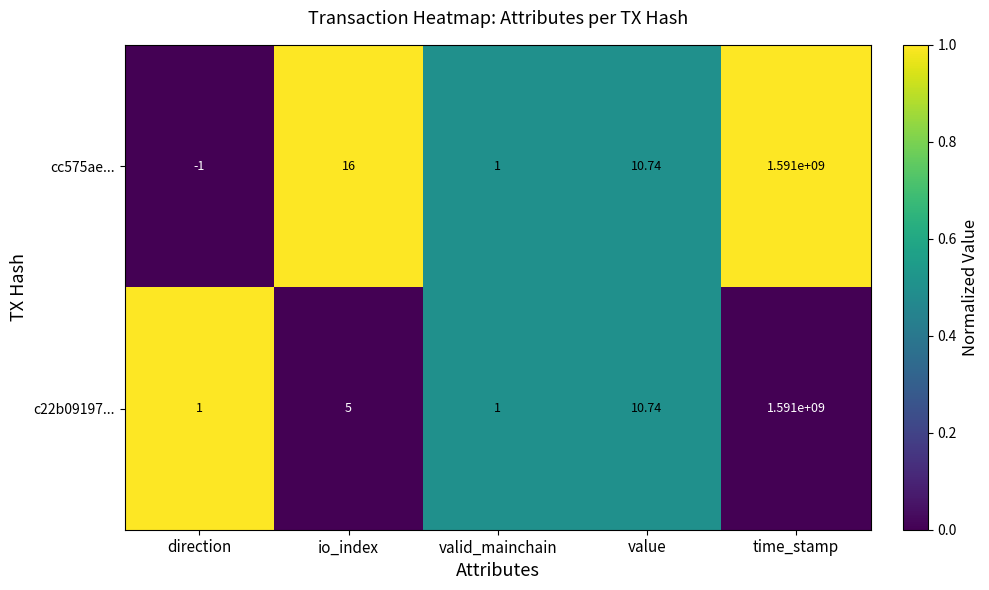

Which category has the highest value in the cc575ae... series?

time_stamp